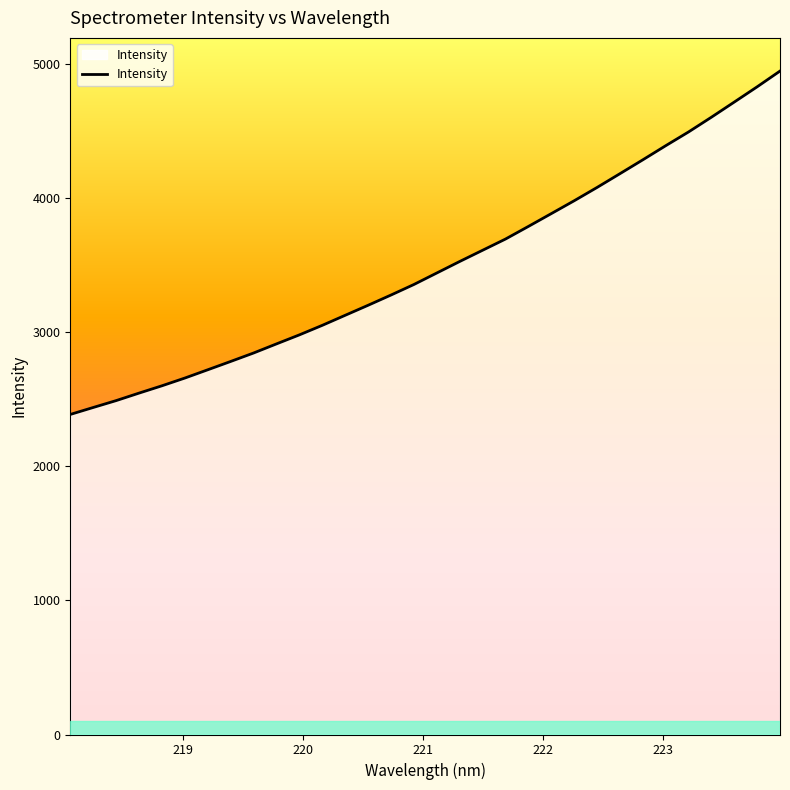

What is the smallest value displayed?

2387.9